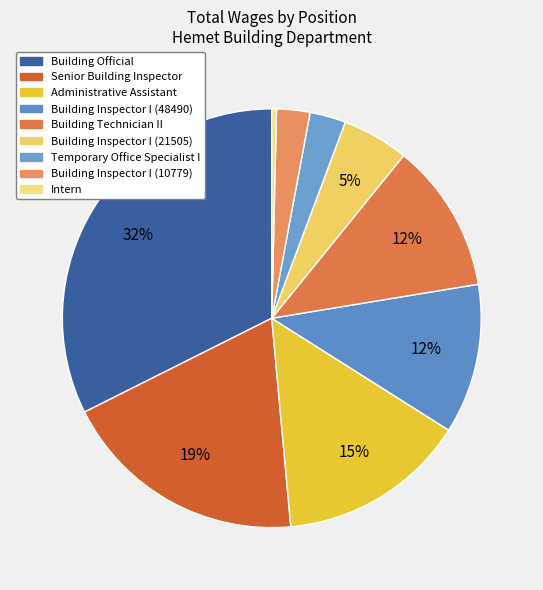

How much of the chart is everything except Administrative Assistant?

85.4%